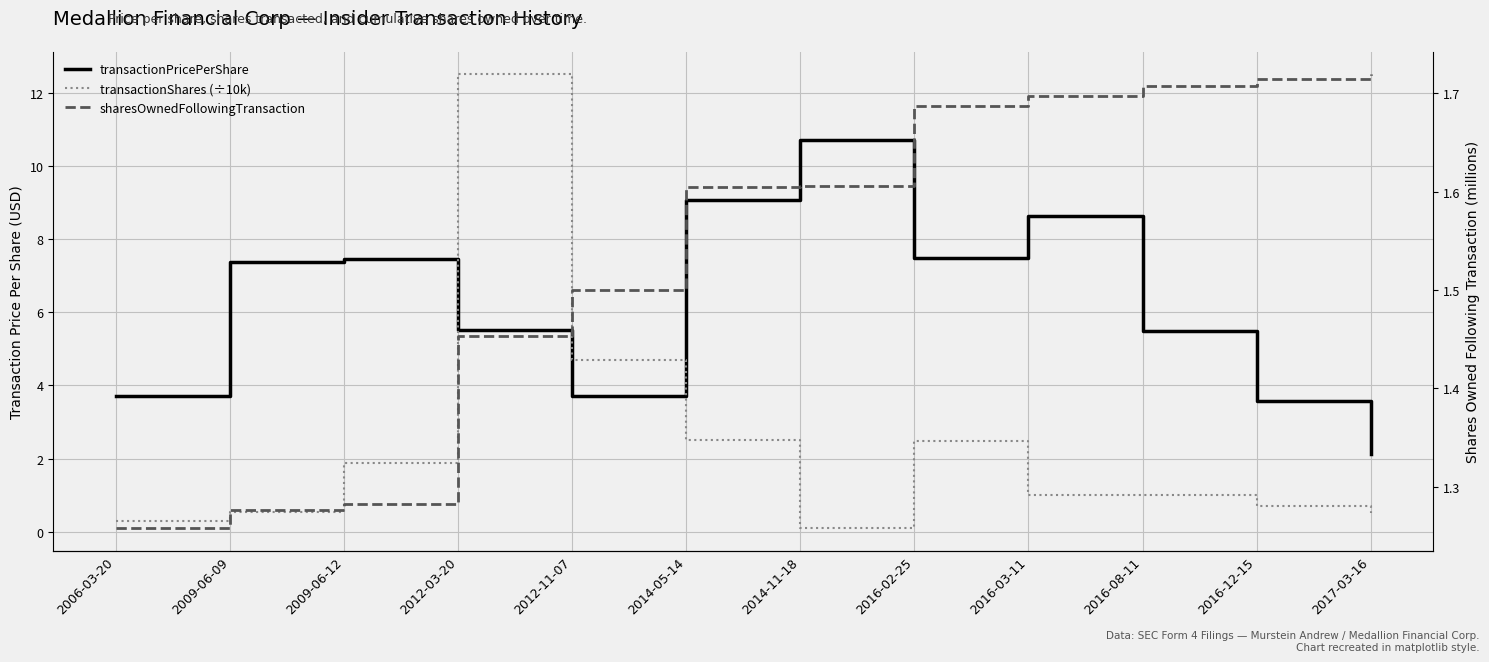

What is the label of the 4th point from the left?

2012-03-20